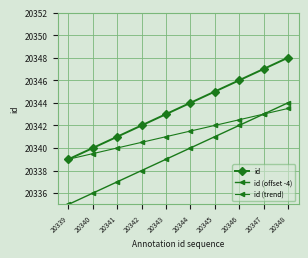

What is the difference between the second highest and minimum values in the id (offset -4) series?

8.0